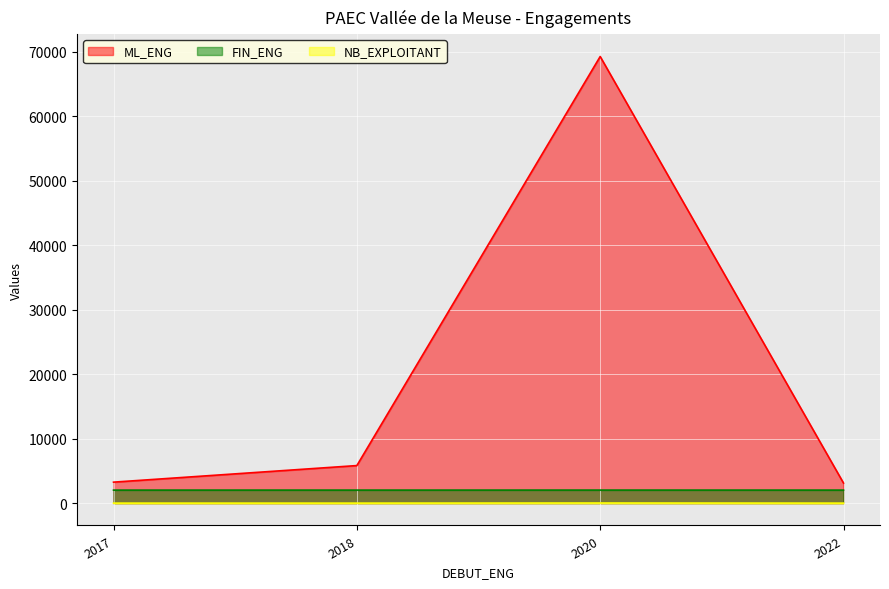

True or false: NB_EXPLOITANT has more than 1 interior local peaks.

False